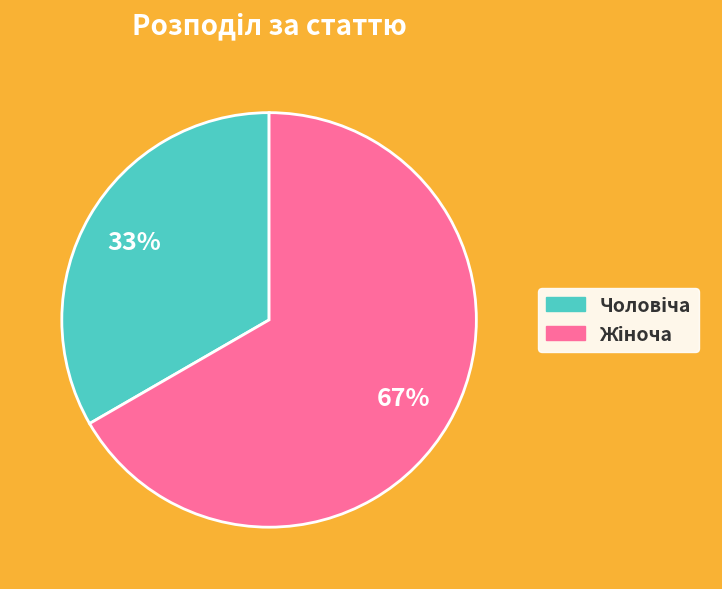

Is there any slice that represents more than half of the pie?

Yes